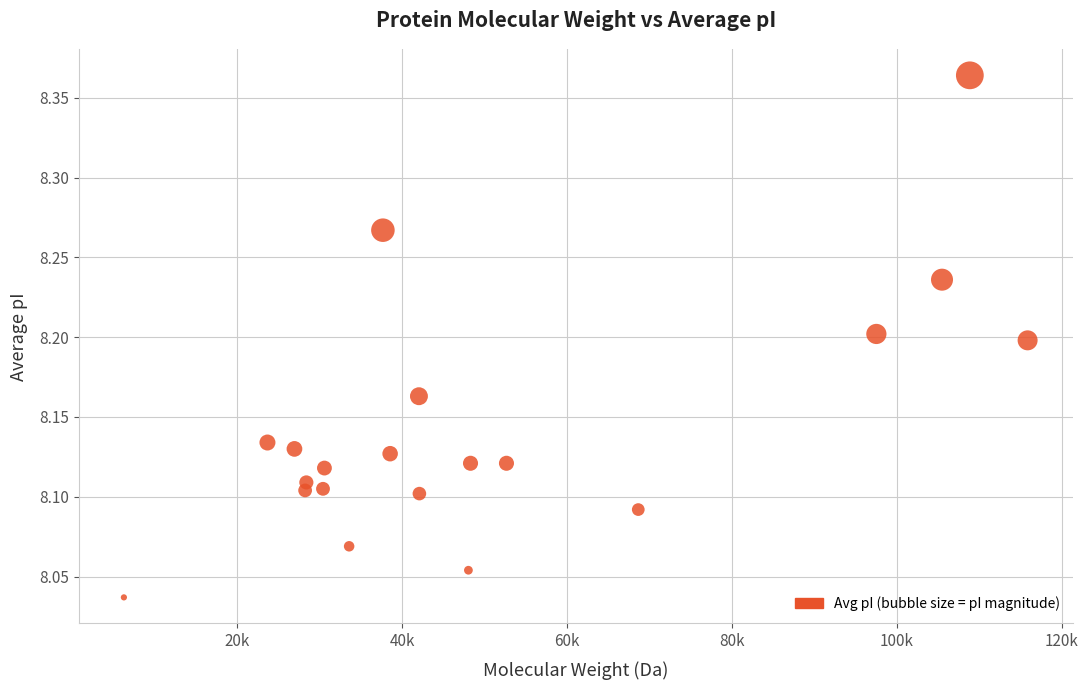

What is the range of X values (max minus min)?

109622.9